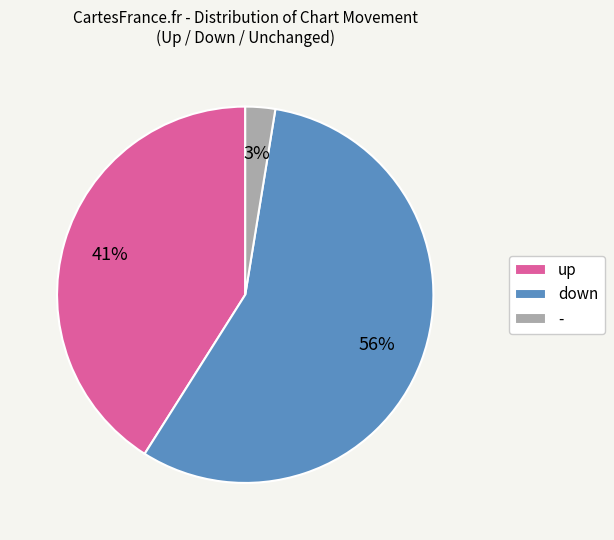

Approximately how many times larger is the value at down compared to up?

1.4